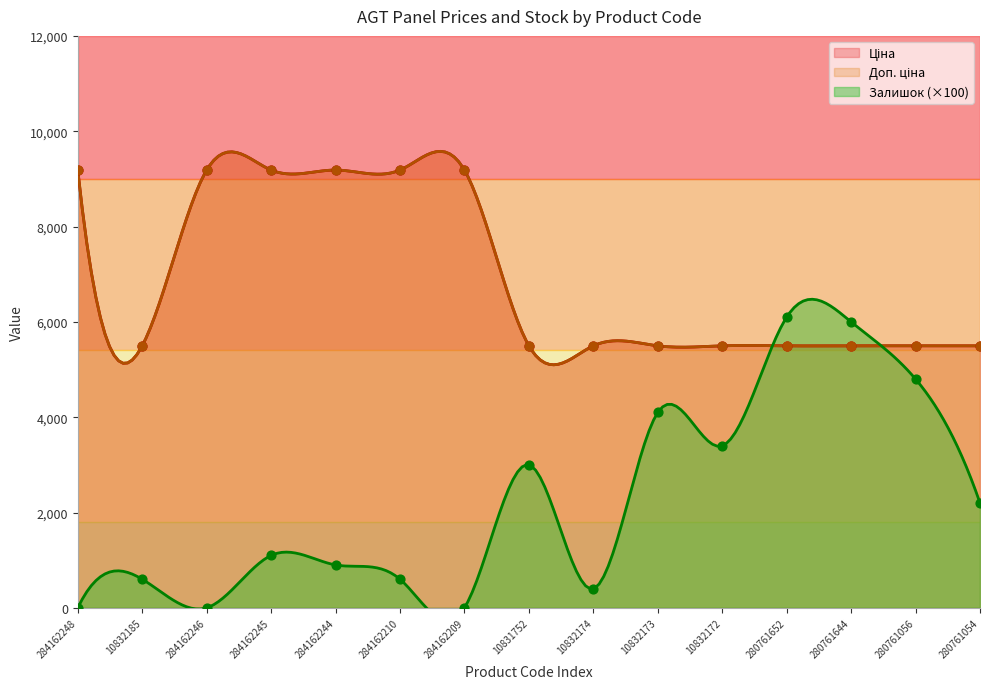

What is the total value across all series at 284162244?

19270.3